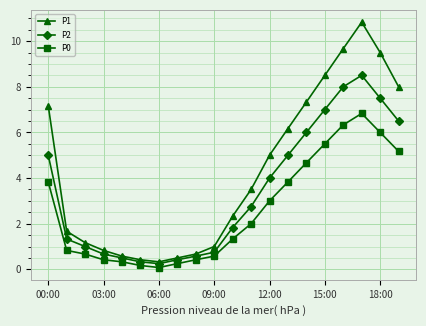

List the series in order of their peak value, lowest first.

P0, P2, P1